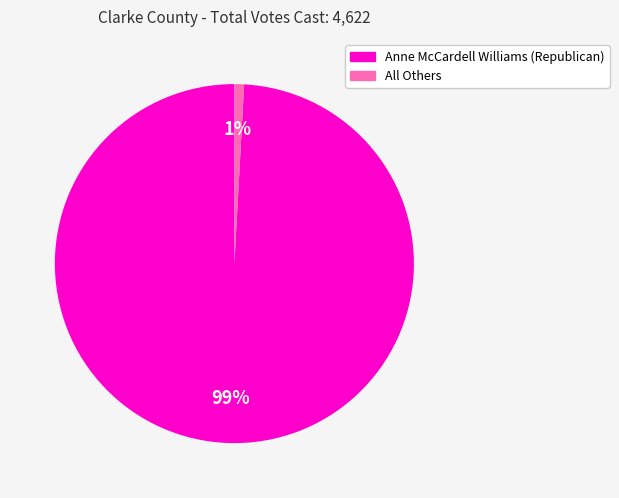

Do Anne McCardell Williams (Republican) and All Others together represent more than half of the pie?

Yes